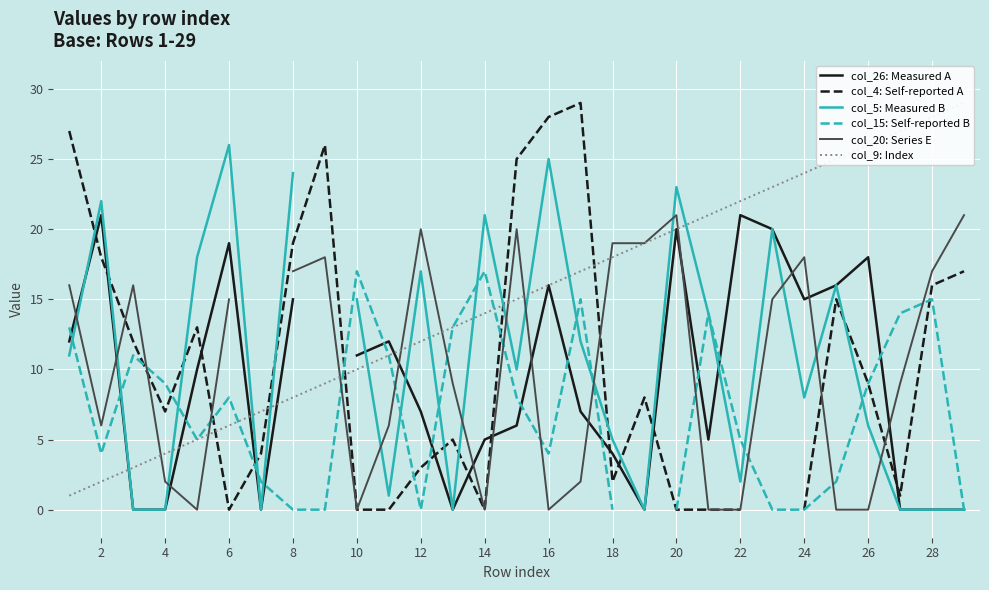

Which series has the largest total across all categories?

col_9: Index